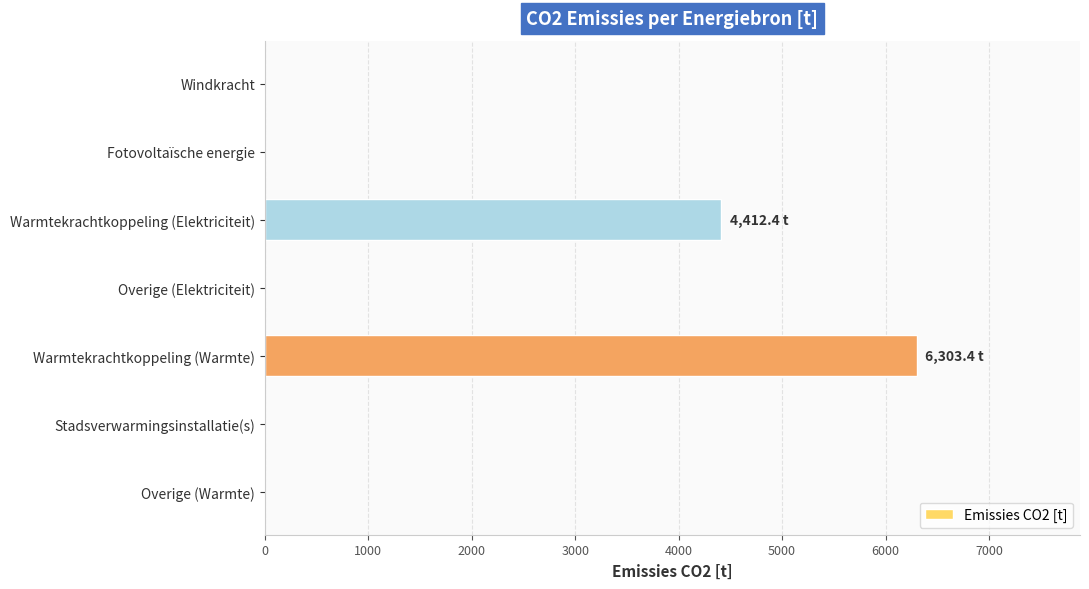

How many categories are shown in the chart?

7